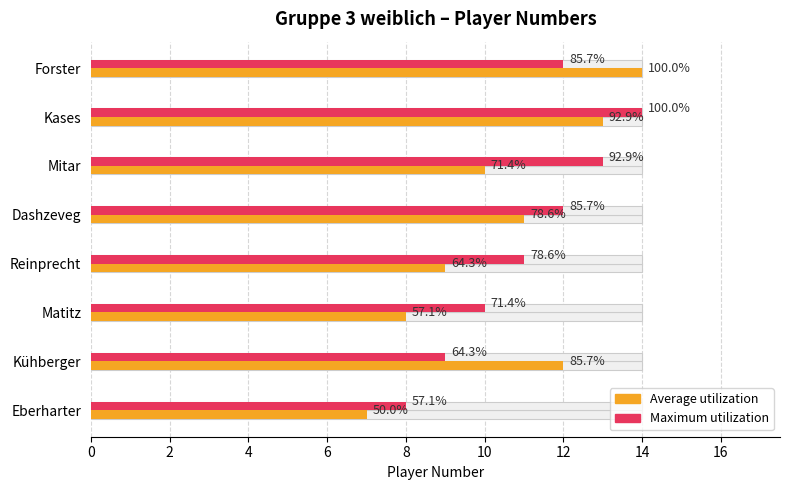

What is the maximum value shown in the chart?

14